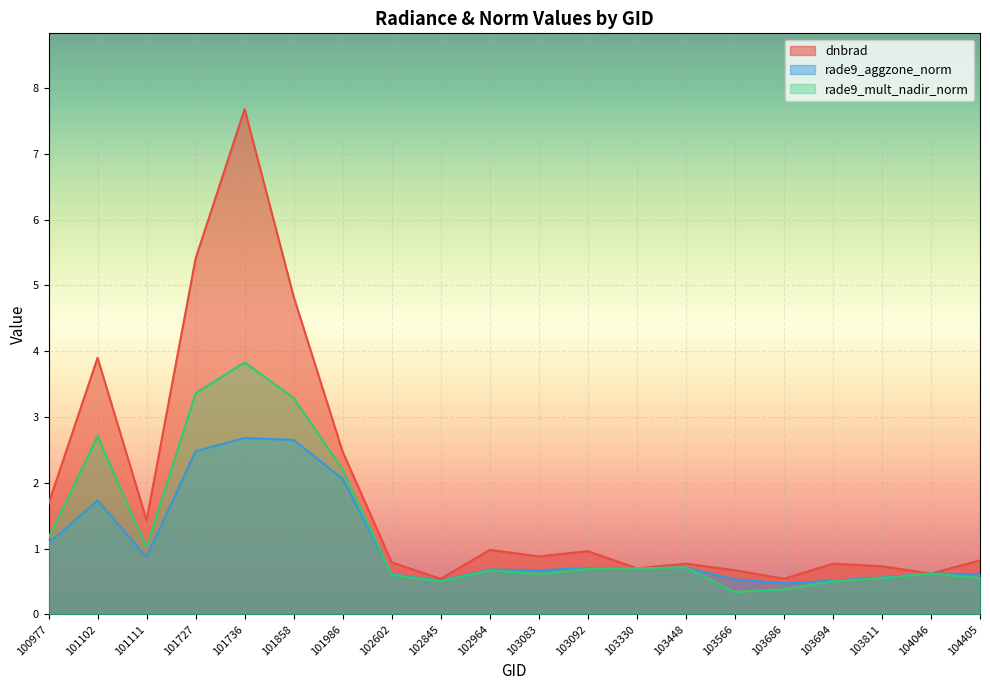

What is the difference between the maximum and minimum values in the rade9_aggzone_norm series?

2.2